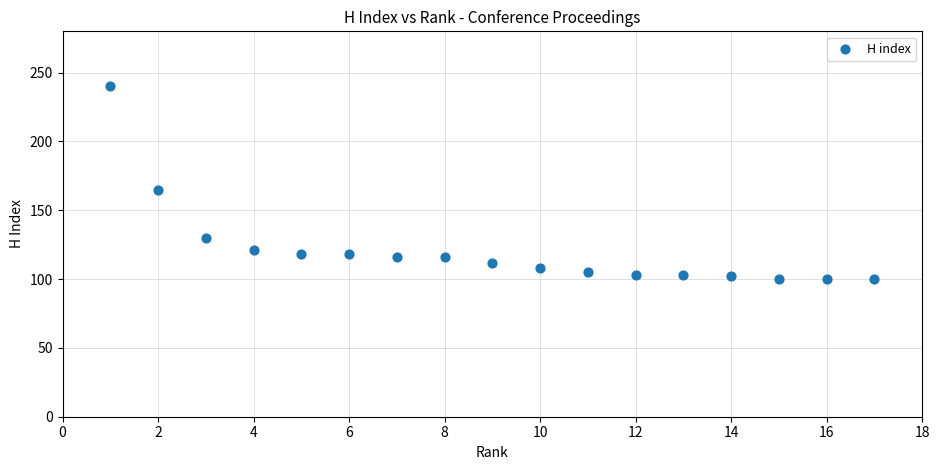

What Y value in the scatter plot is closest to 170?

165